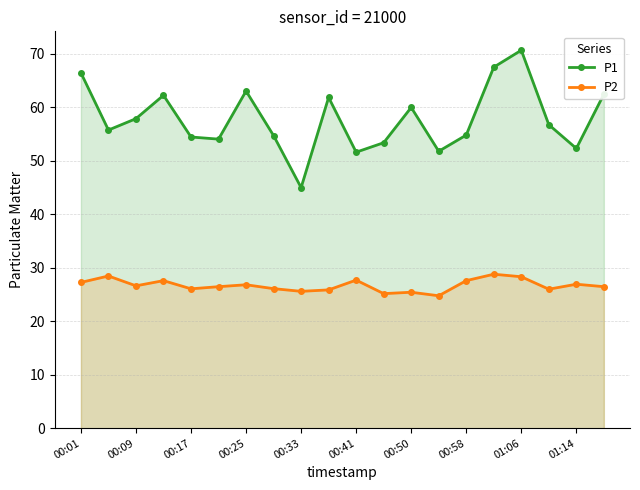

Rank the series by their average value, from highest to lowest.

P1, P2